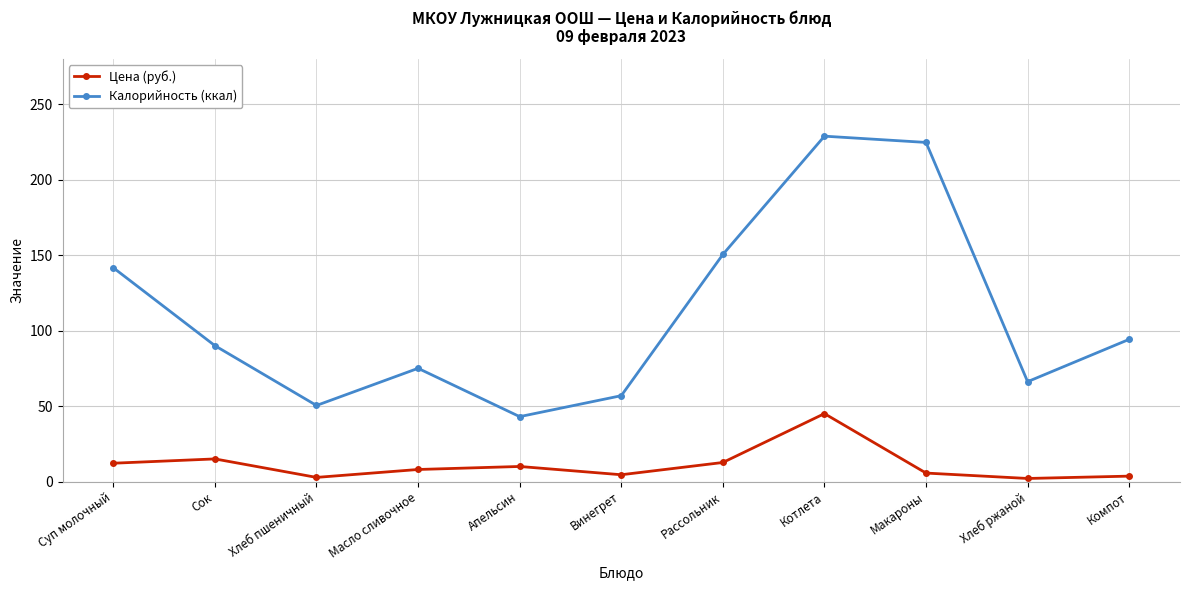

At how many categories does at least one series exceed 201?

2